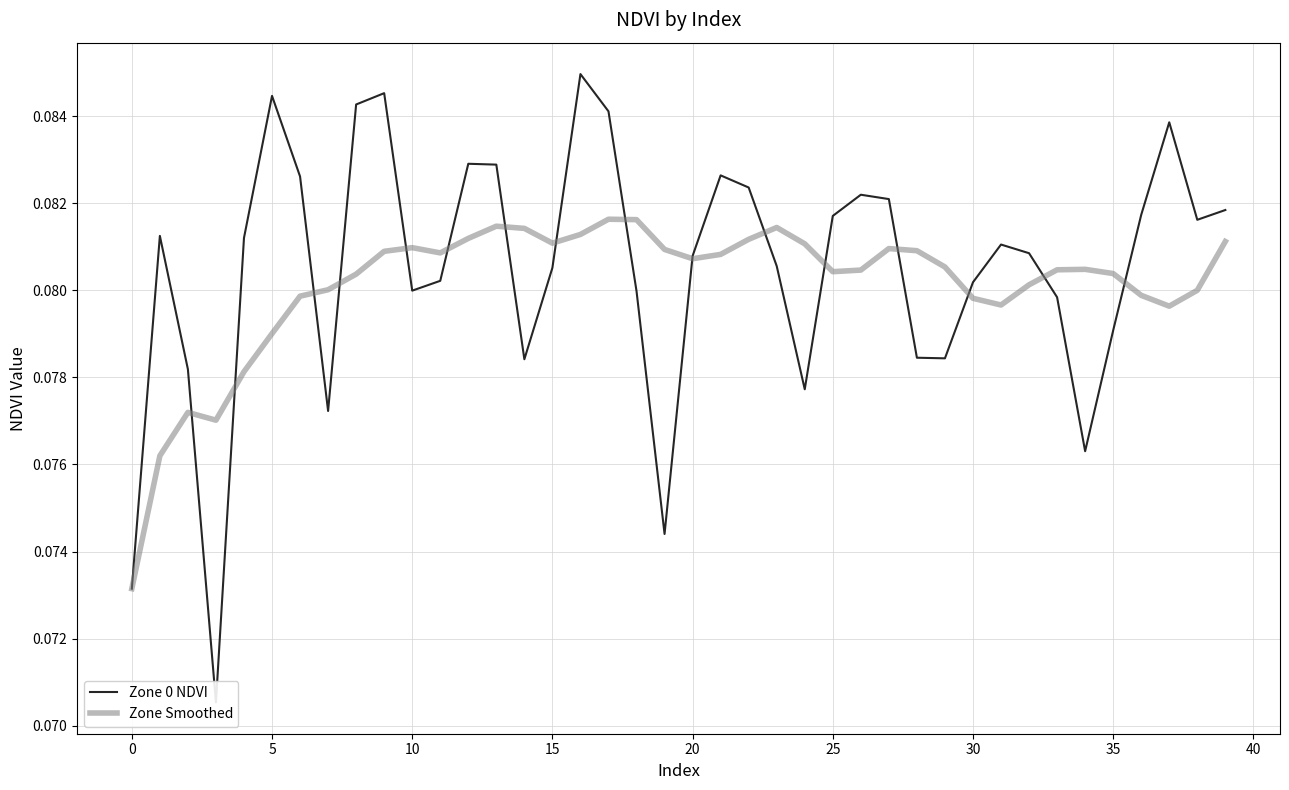

What is the value of the Zone 0 NDVI point at the 29th from the left?

0.1